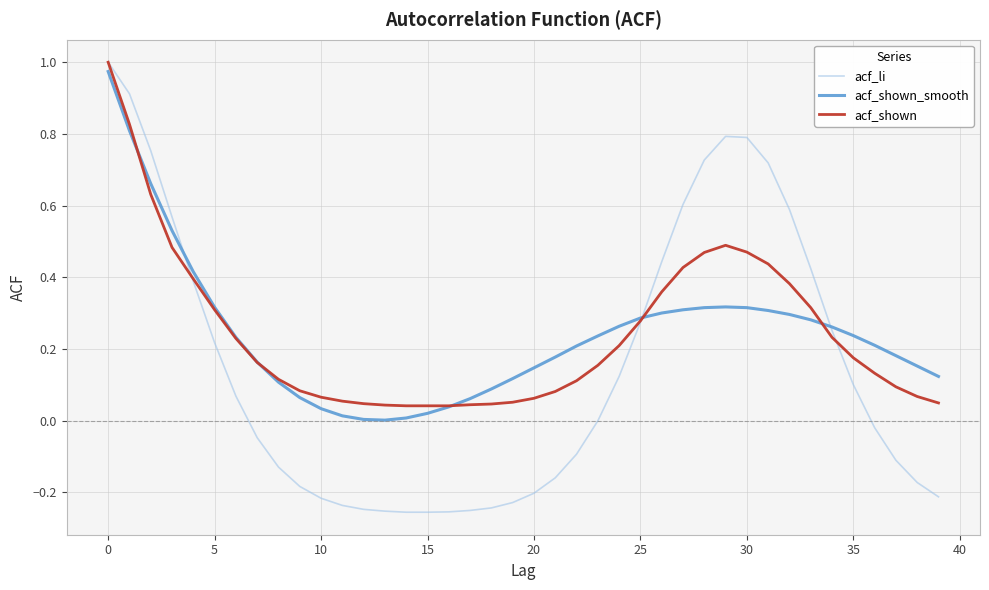

Is this an area chart (filled region under the line)?

No